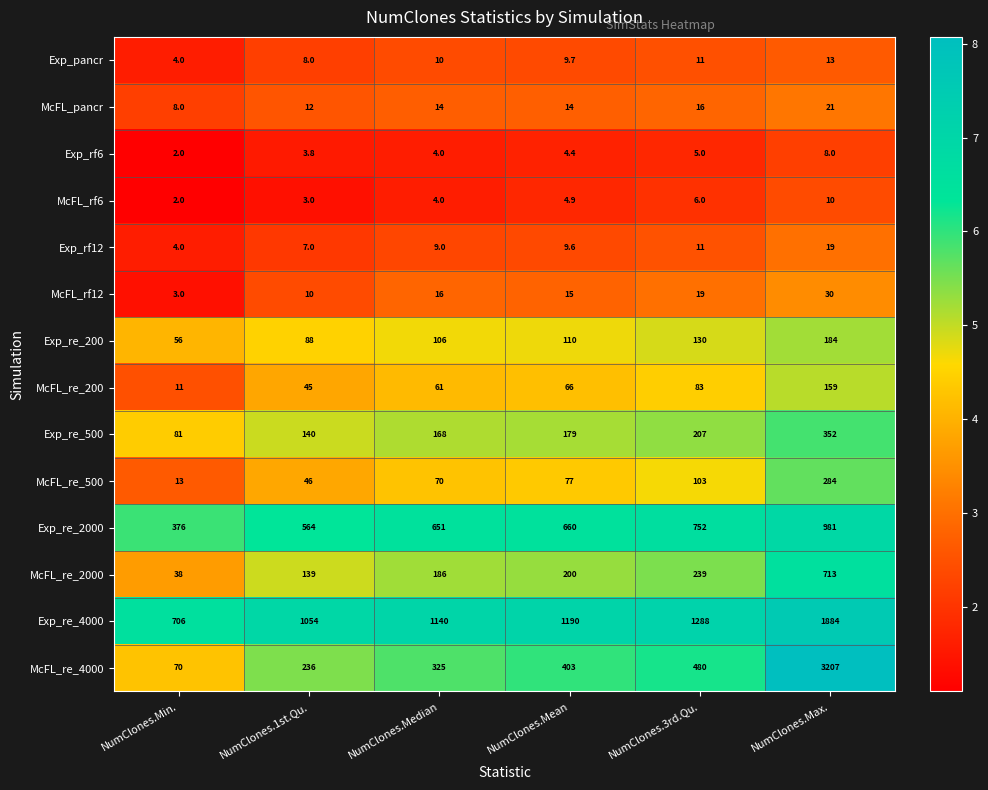

The Exp_rf6 series shows 2.0 at NumClones.Mean. True or false?

False